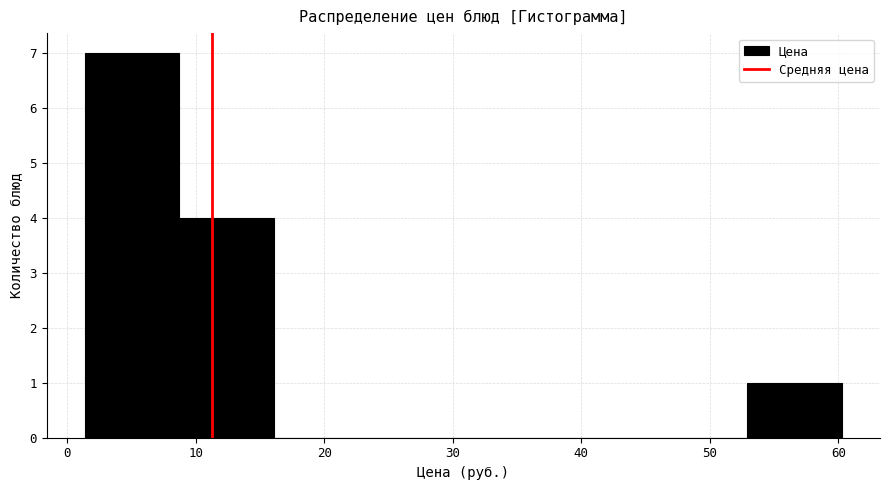

What is the height of the bar covering 53 to 60 on the x-axis? Neither the bar edges nor the heights are printed on the chart, so give them approximately, as read against the axes.

1